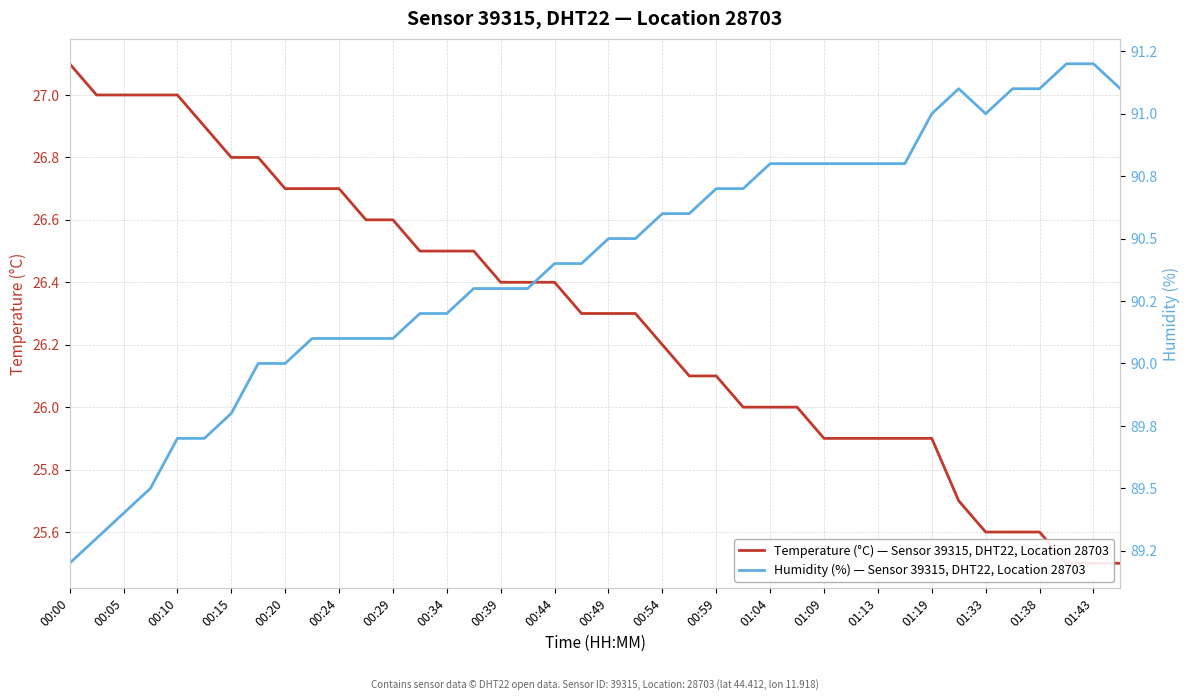

What is the average value of the Temperature (°C) — Sensor 39315, DHT22, Location 28703 series?

26.3